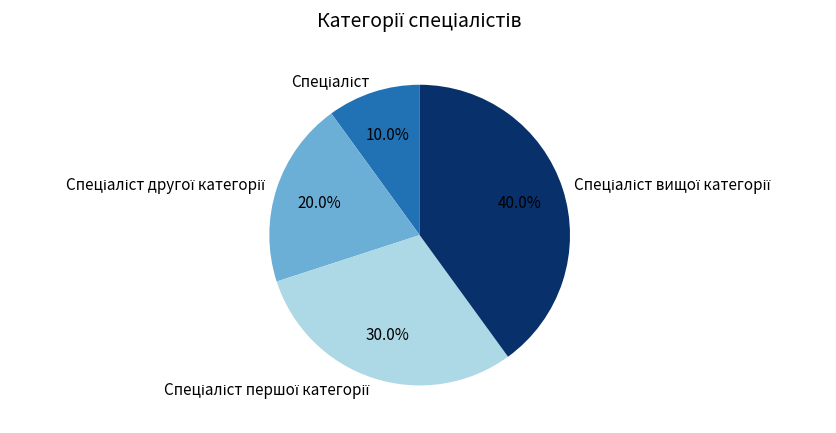

Is there any slice that represents more than half of the pie?

No